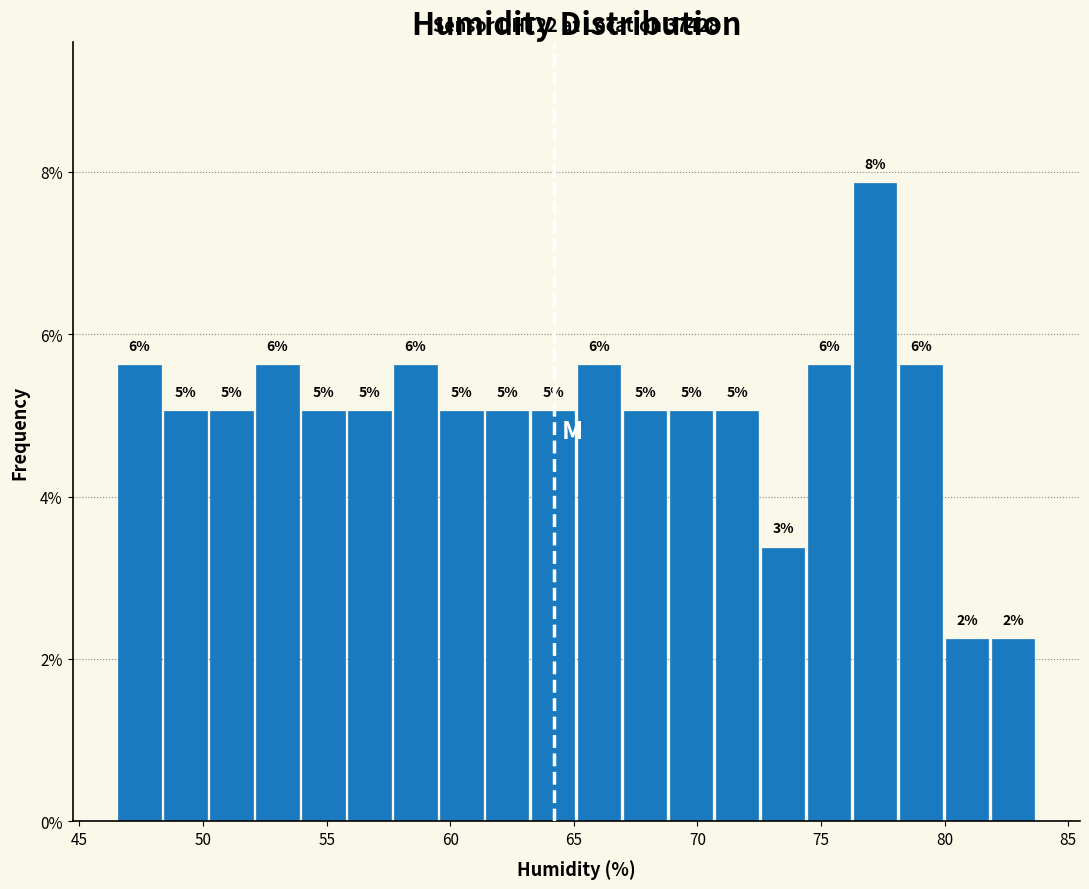

Read against the x-axis, roughly where is the centre of the tallest bar?

77.0